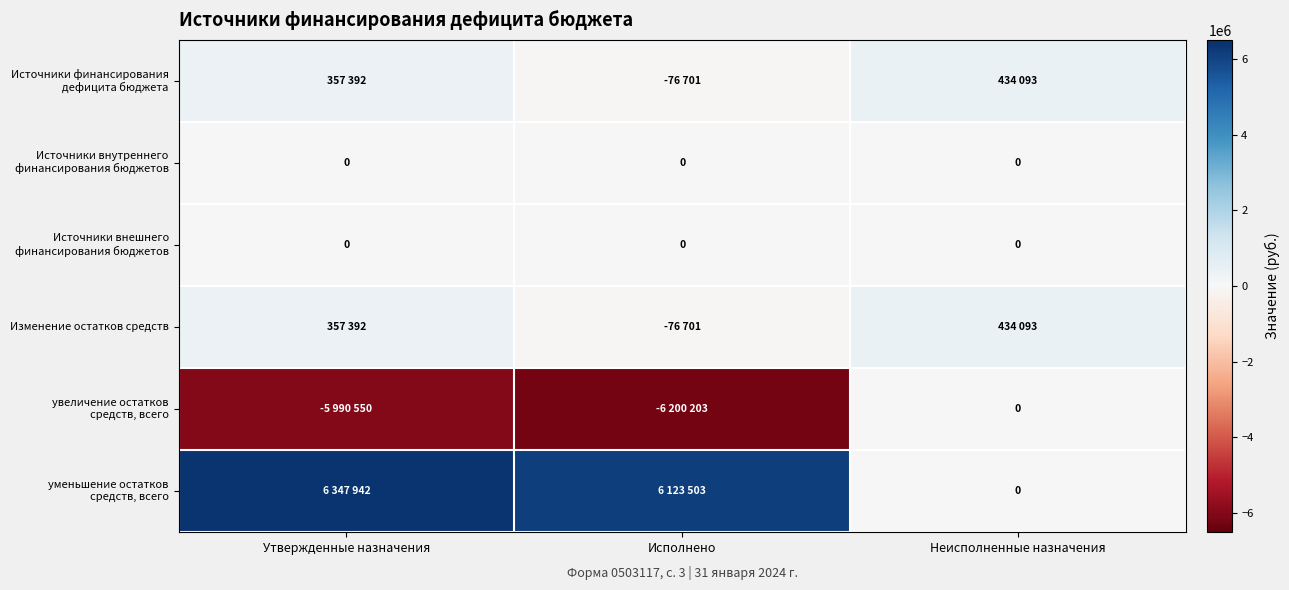

At how many categories does at least one series exceed -4541244?

3